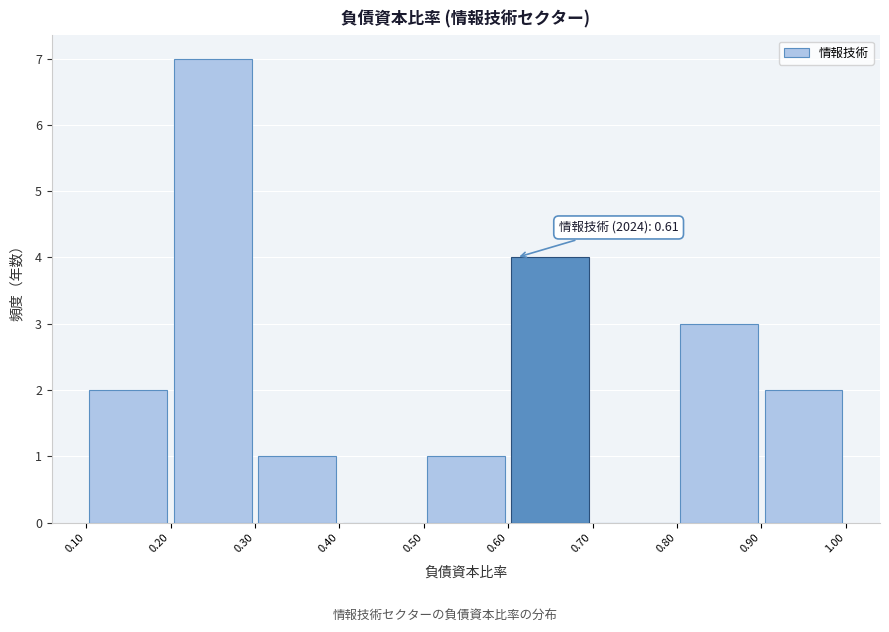

Which range on the x-axis has the tallest bar?

0.20 to 0.30